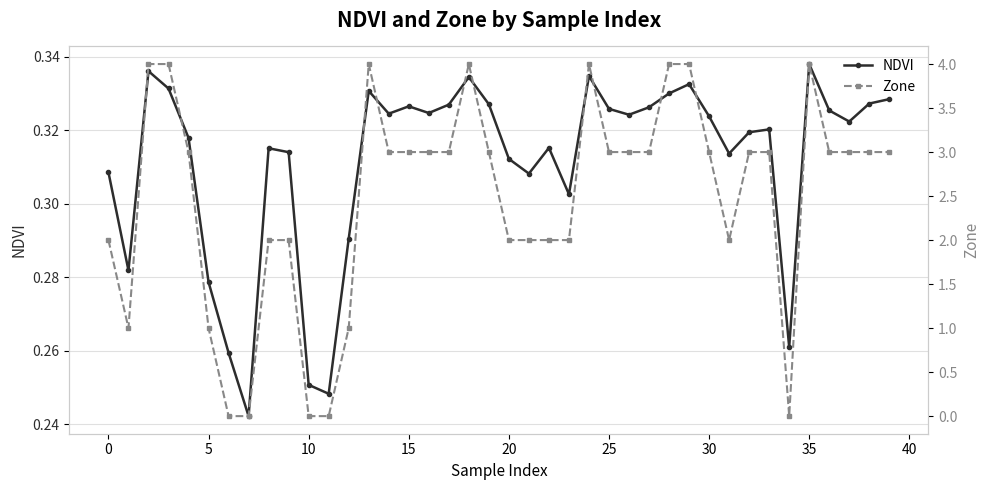

Count the NDVI values in the range 0 to 1.

40